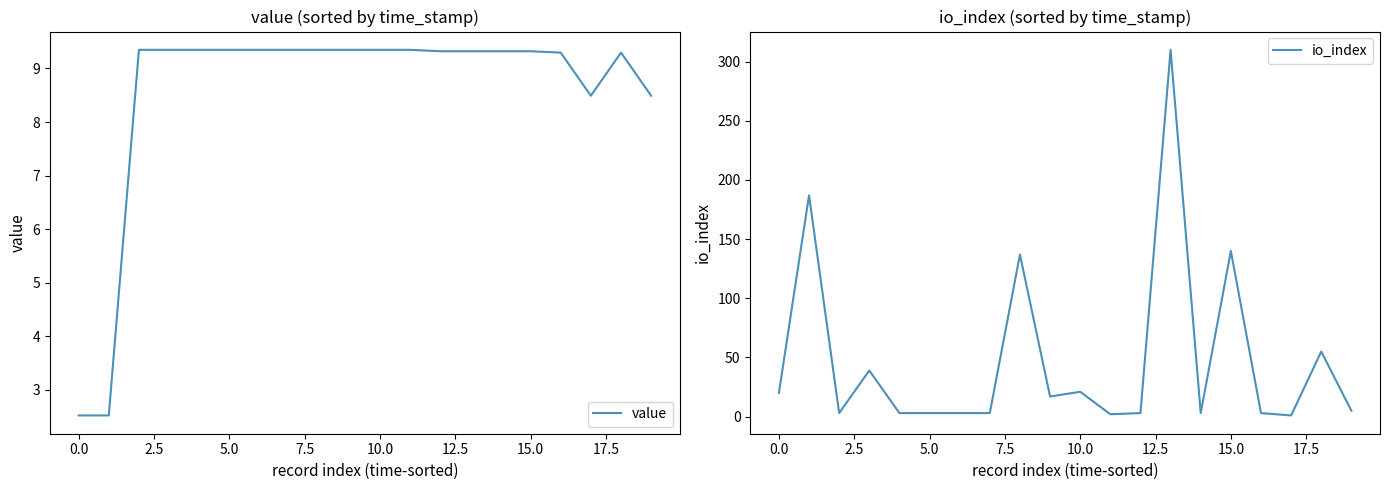

At which label is io_index closest to 155?

15.0